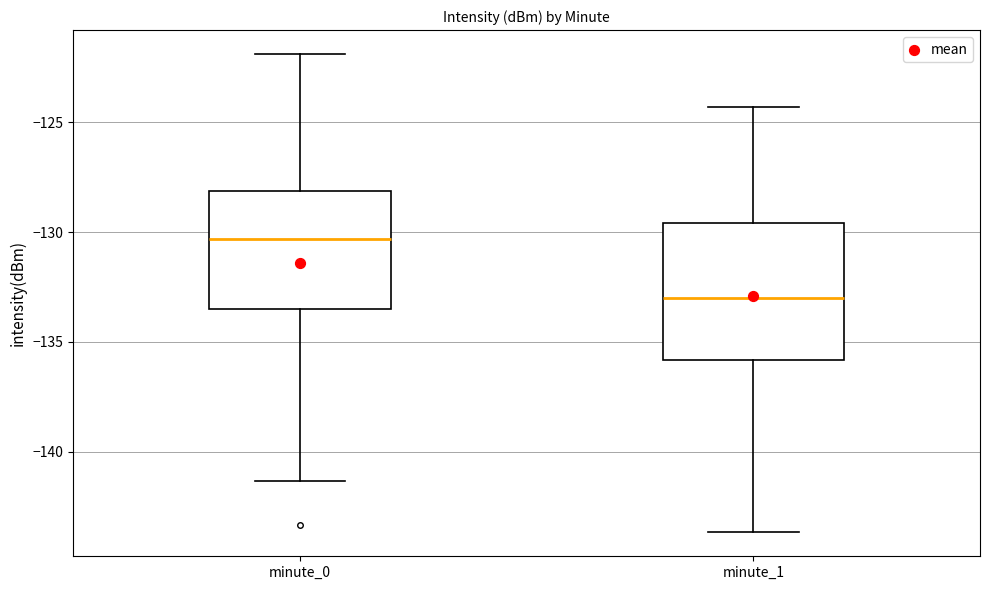

Which box is the tallest, from its lower edge to its upper edge?

minute_1